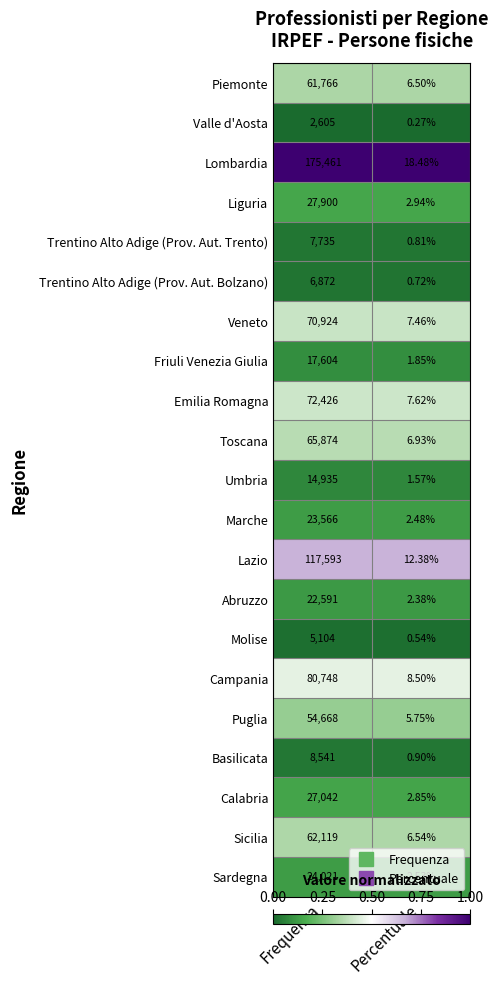

Which category has the highest value in the Valle d'Aosta series?

Frequenza